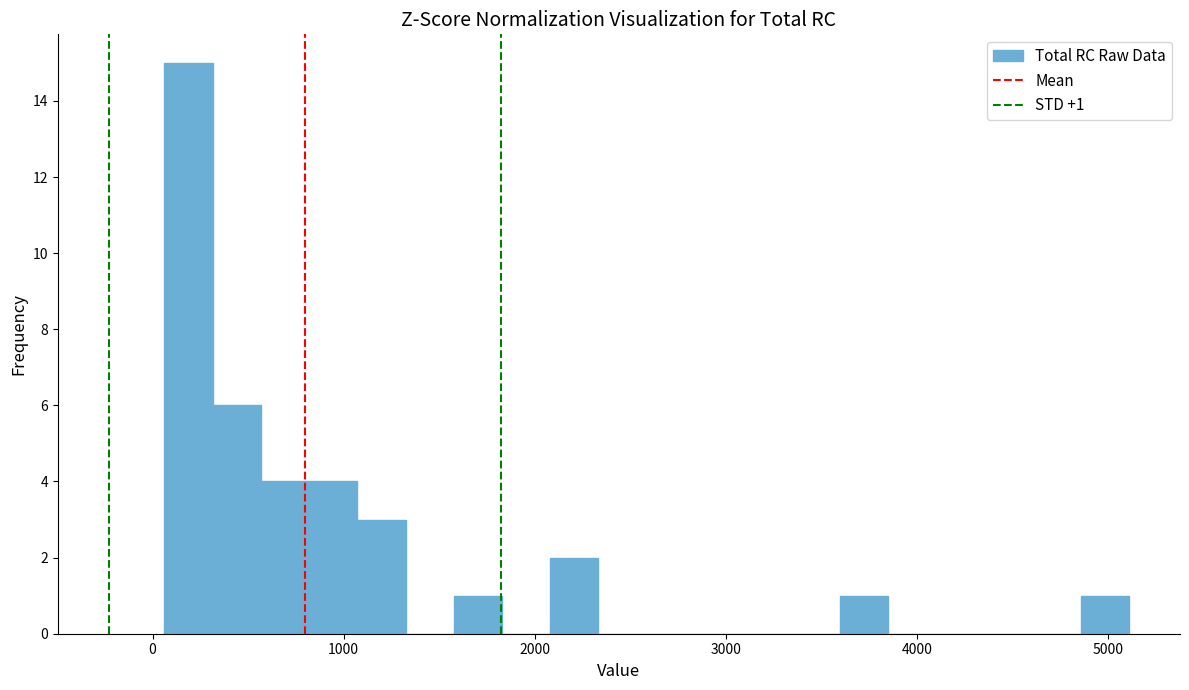

Read against the x-axis, roughly where is the centre of the tallest bar?

200